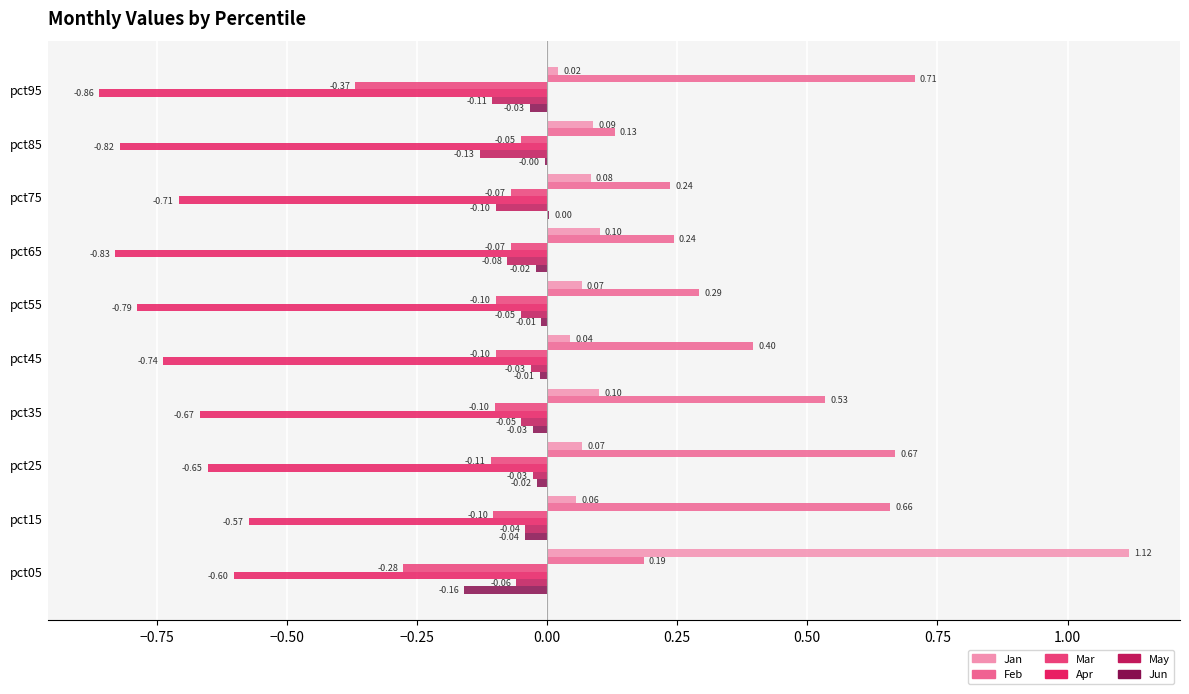

What is the total value across all series at pct55?

-0.6